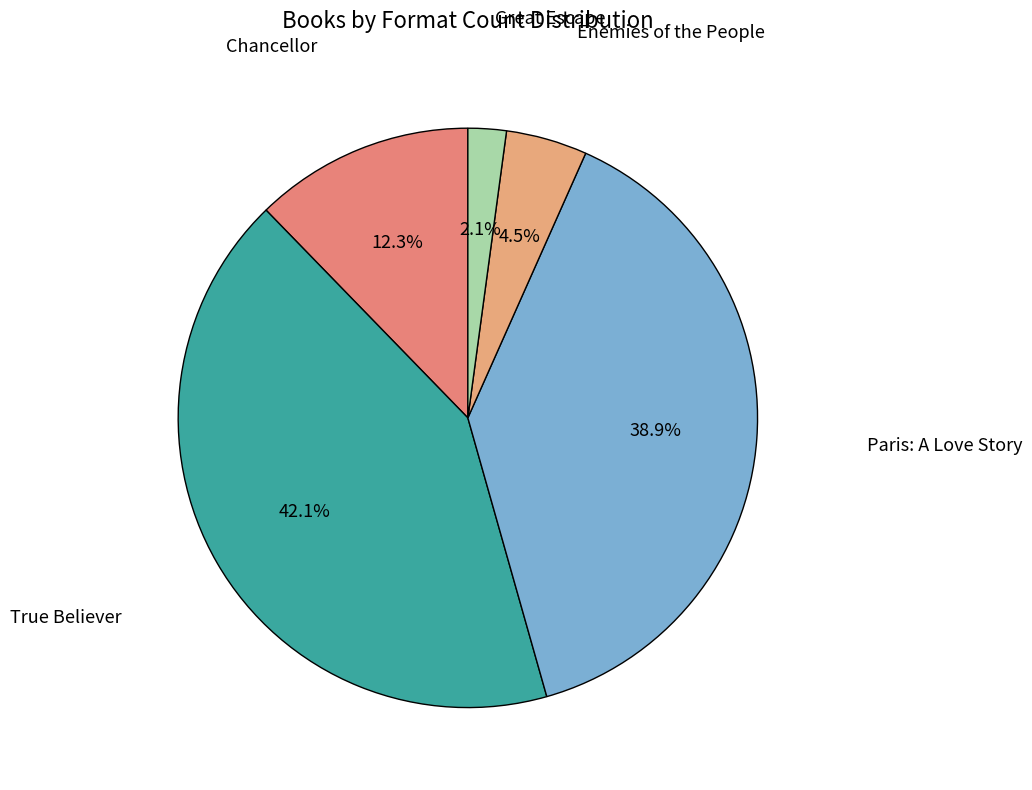

How many segments does this pie chart have?

5